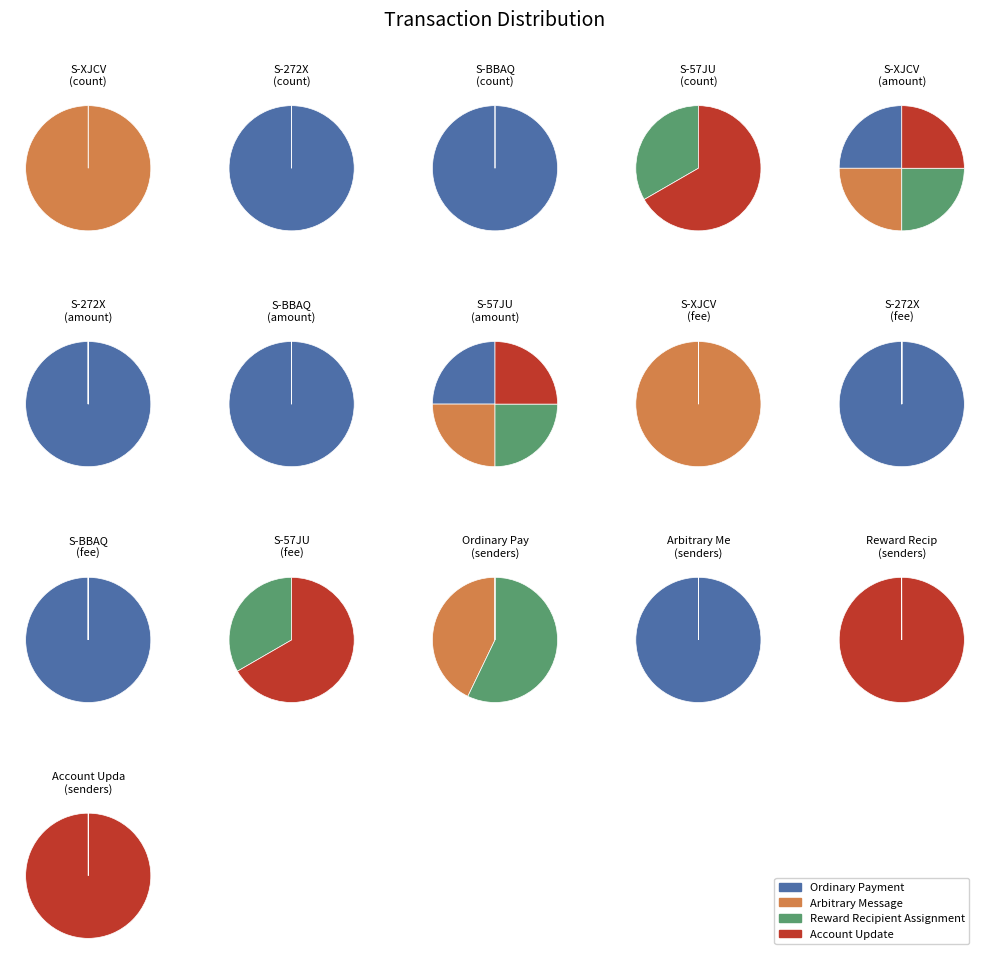

Between Arbitrary Message and Ordinary Payment, which is larger?

Ordinary Payment